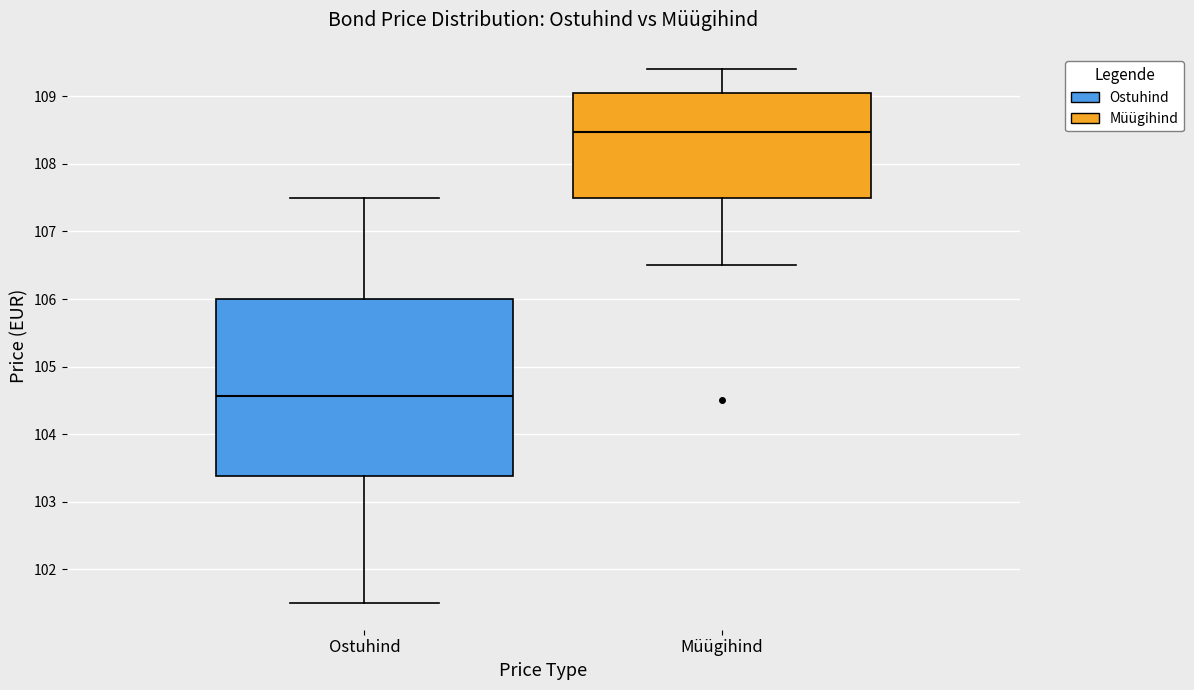

Reading left to right, transcribe this box plot: for each box, give where its median line is, the range the box spans, and where its two whiskers end, as read against the y-axis. The values are not printed on the chart, so give them approximately, as read against the axis.

Ostuhind: median 104.6, box 103.4 to 106.0, whiskers 101.5 to 107.5
Müügihind: median 108.5, box 107.5 to 109.1, whiskers 106.5 to 109.4